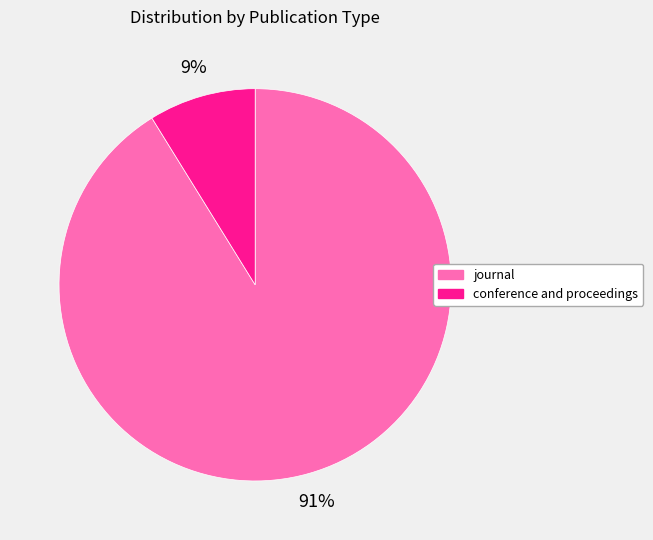

Which slice represents more than half of the pie?

journal